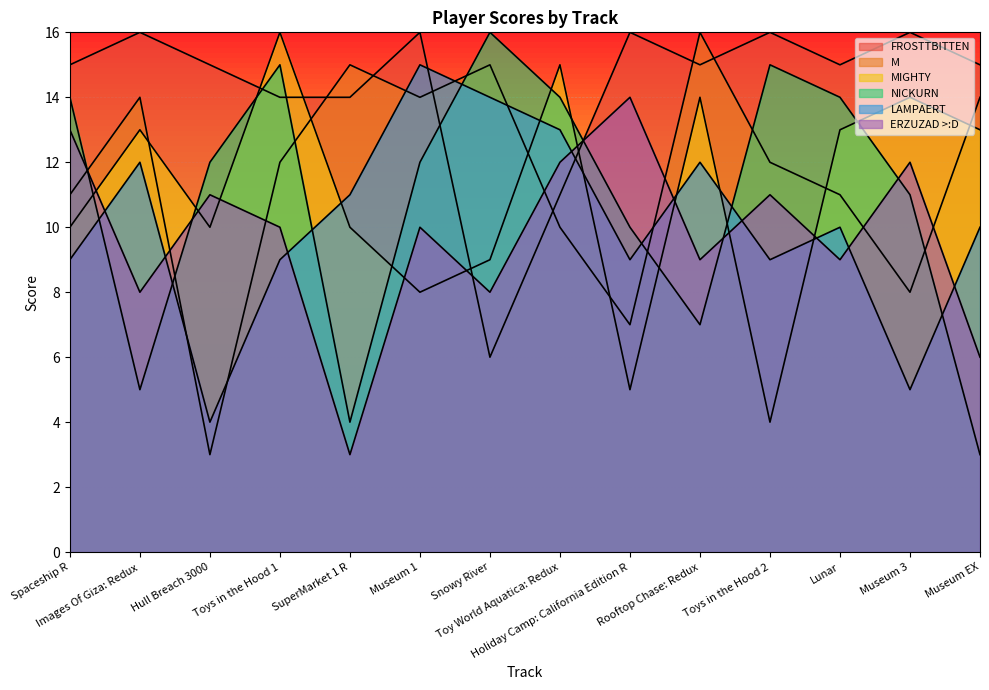

Count the number of data series in this chart.

6